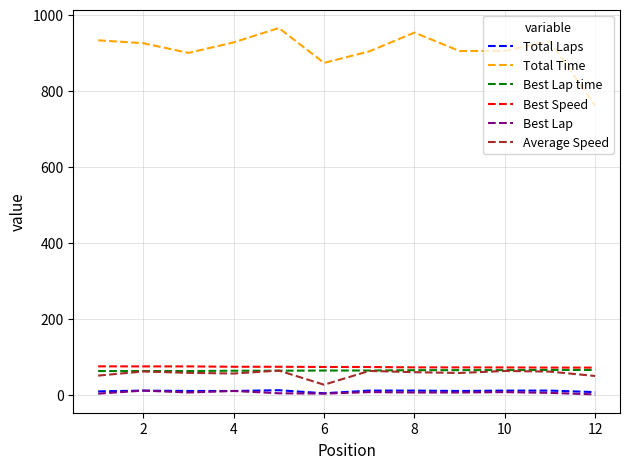

True or false: Best Lap time and Total Time intersect in this chart.

False